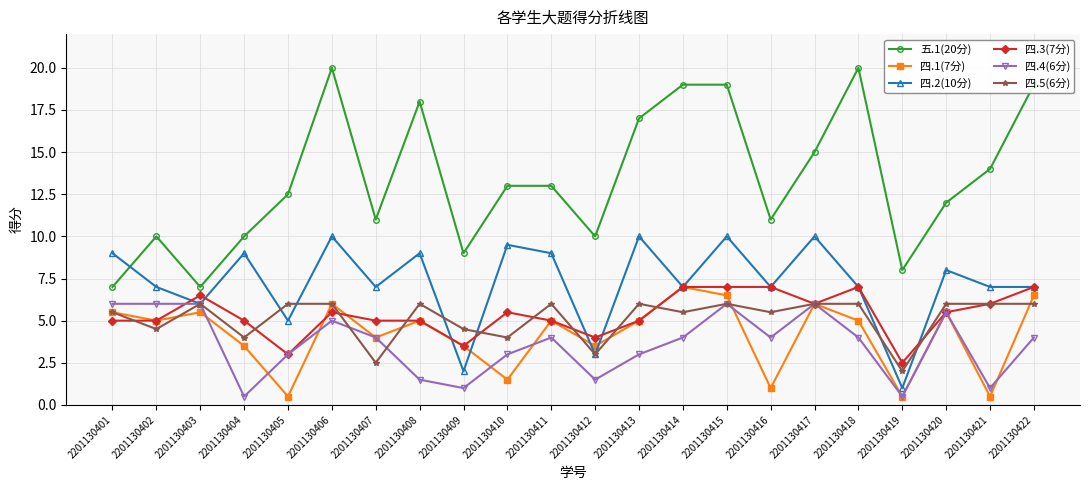

At which category does 五.1(20分) reach its first local valley?

2201130403